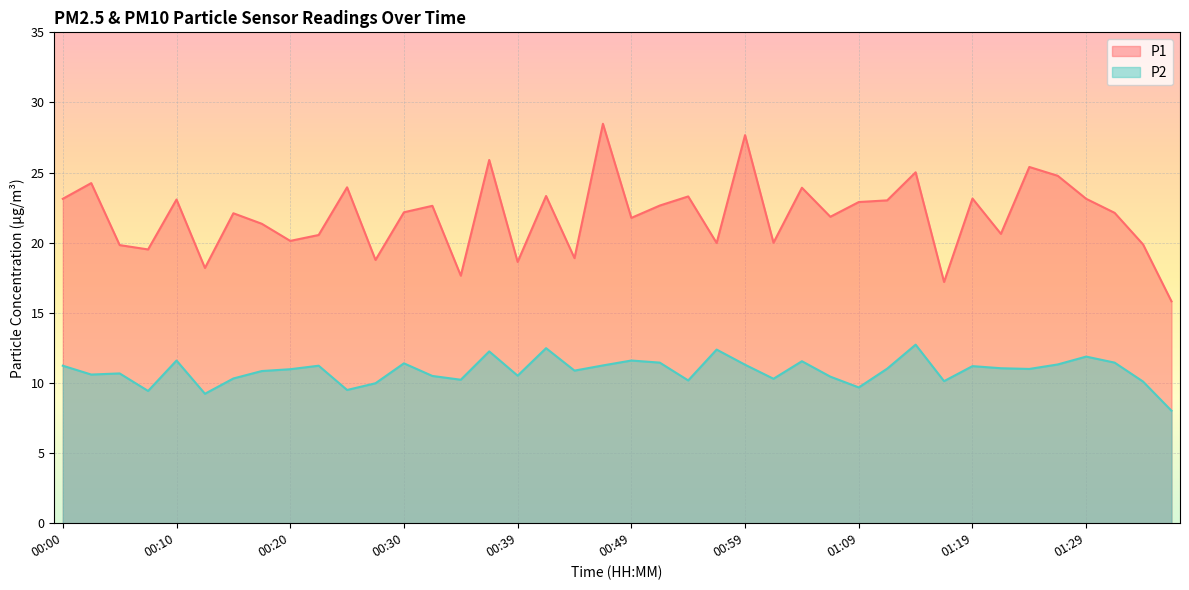

Does the chart display data point markers on the line(s)?

No